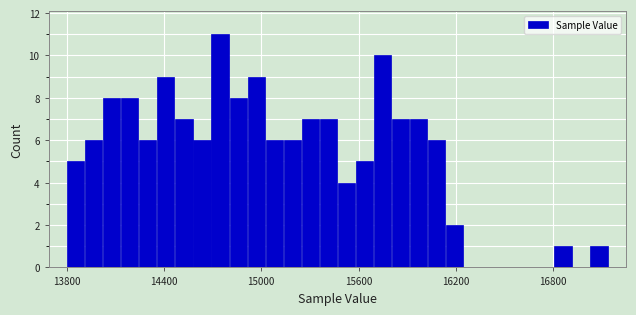

Around what value on the x-axis is the tallest bar? Give the approximate position of its centre, as read against the axis.

14700